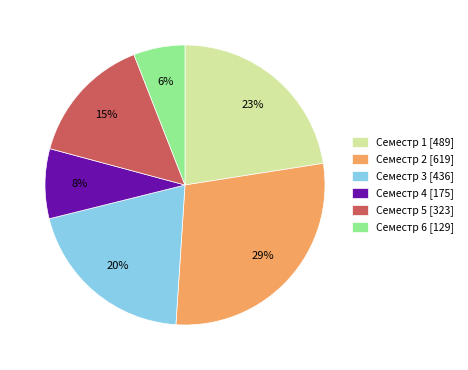

To the nearest percent, what percentage of the pie is Семестр 3?

20%